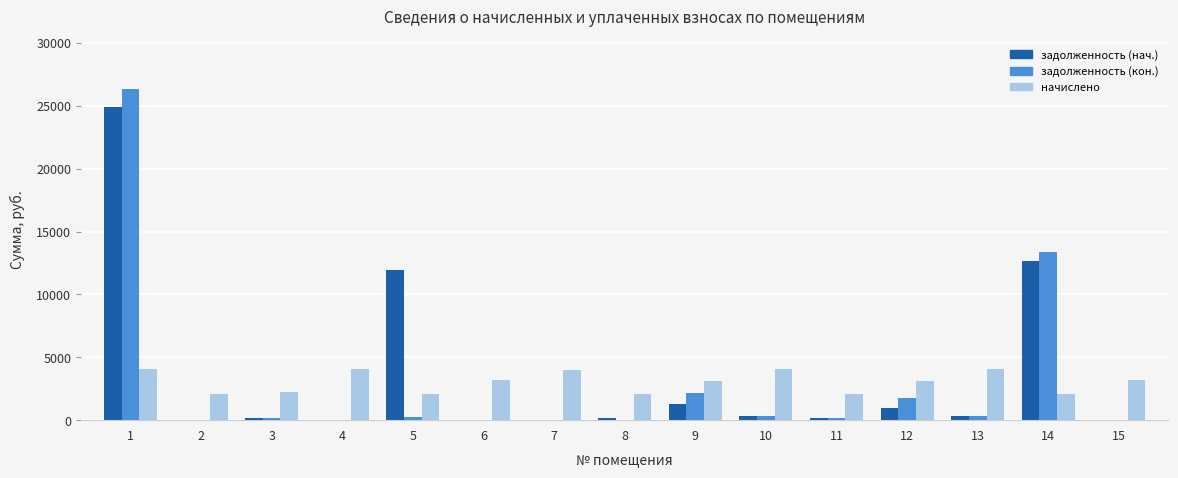

Which series changed the most between 1 and 2?

задолженность (кон.)